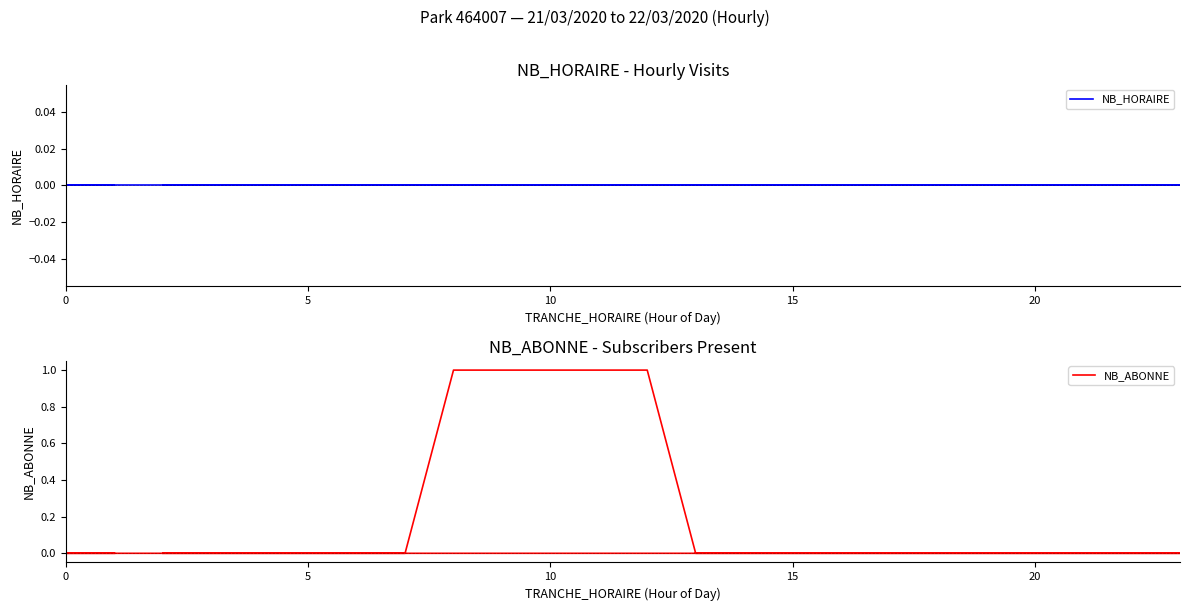

How many series are shown in this chart?

2